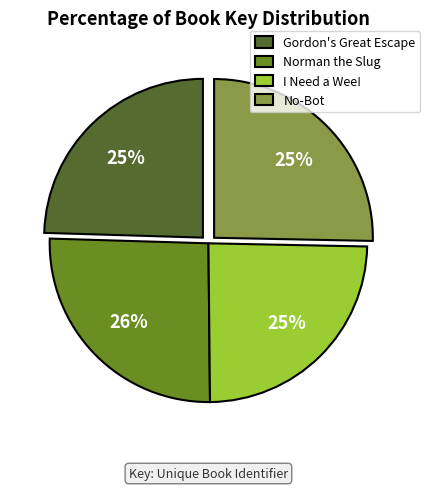

To the nearest percent, what portion does I Need a Wee! represent?

25%